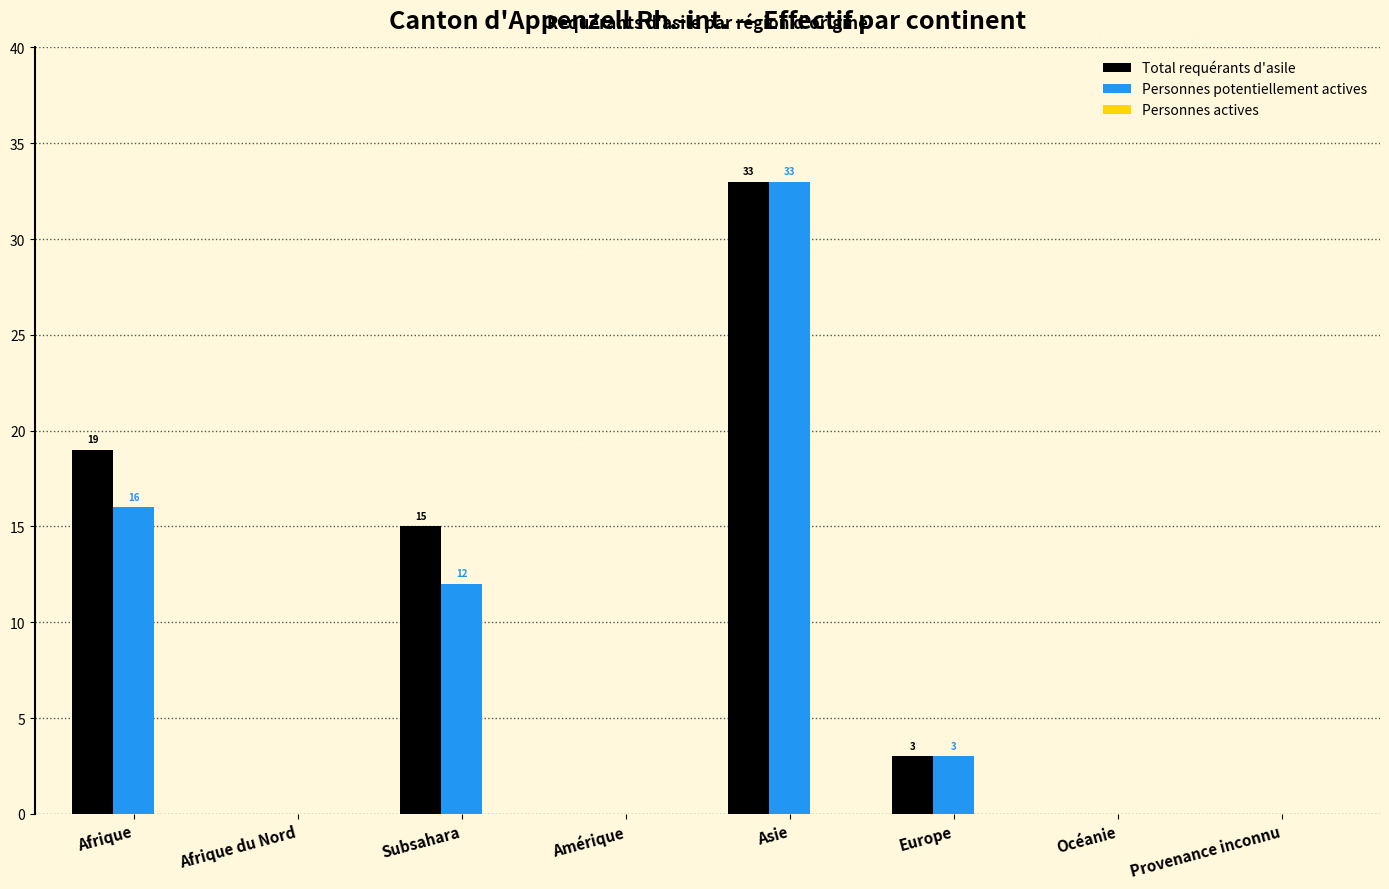

Read the Total requérants d'asile value at Europe.

3